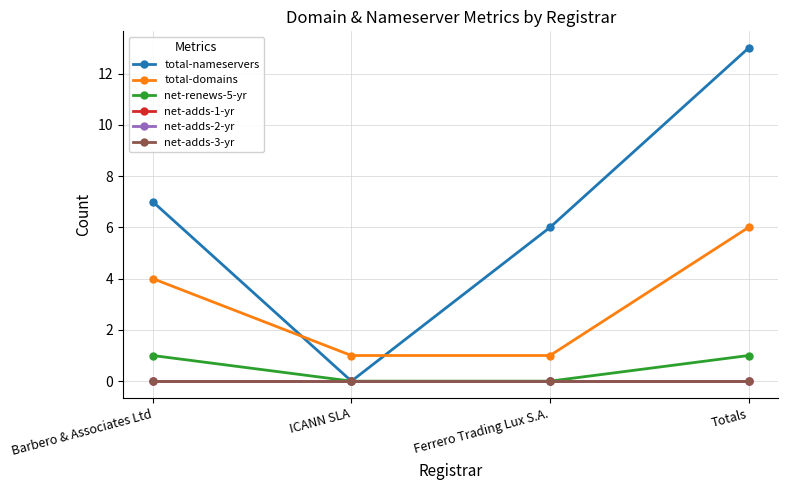

The value of net-adds-2-yr at Ferrero Trading Lux S.A. is 0. True or false?

True